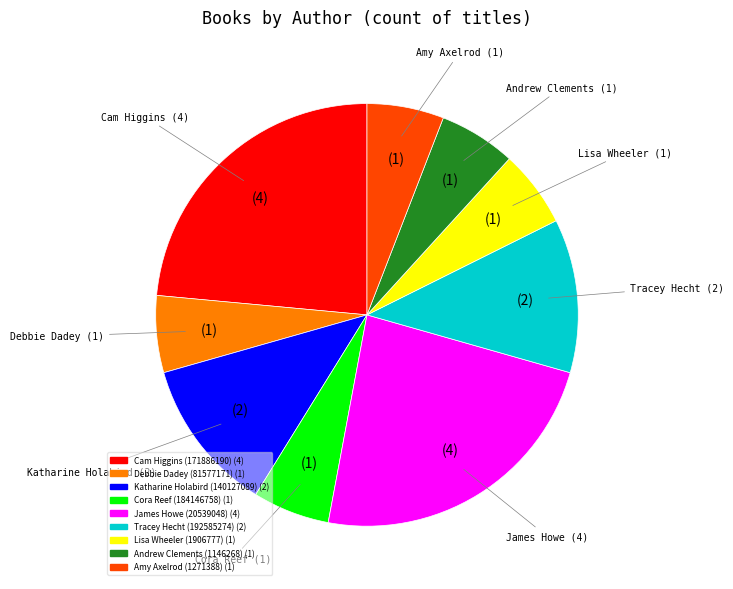

Is there a majority slice in this chart?

No